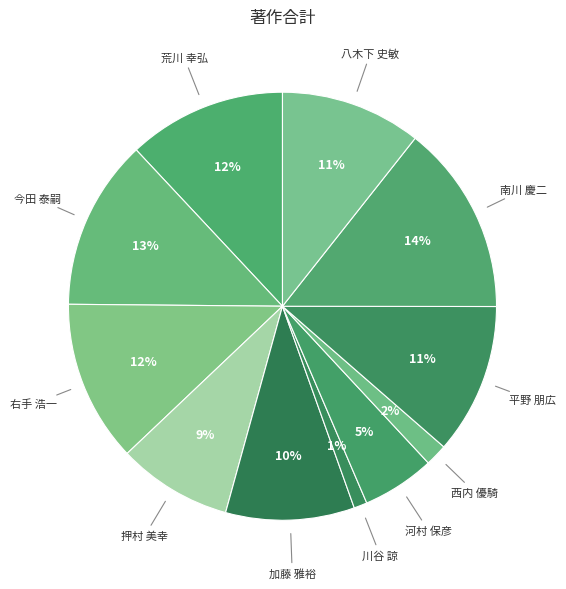

Do 南川 慶二 and 西内 優騎 together represent more than half of the pie?

No